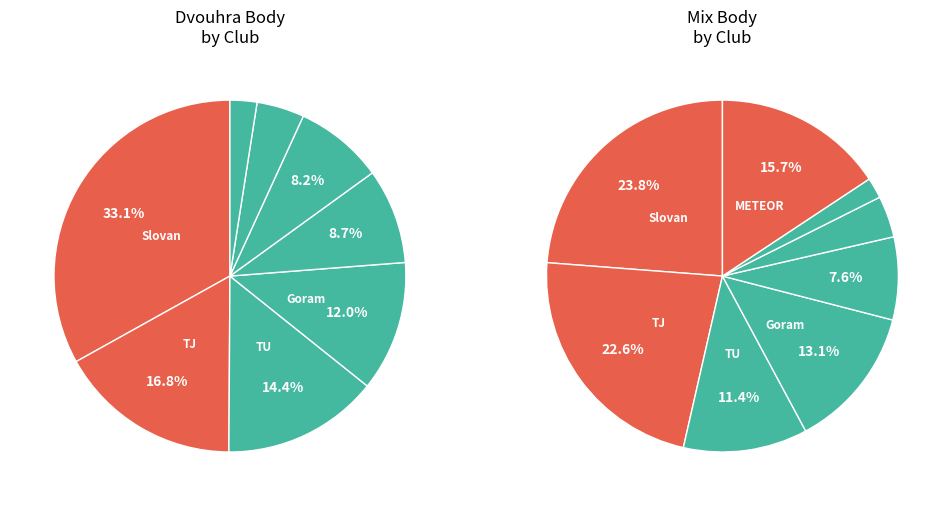

Does any single category account for the majority?

No